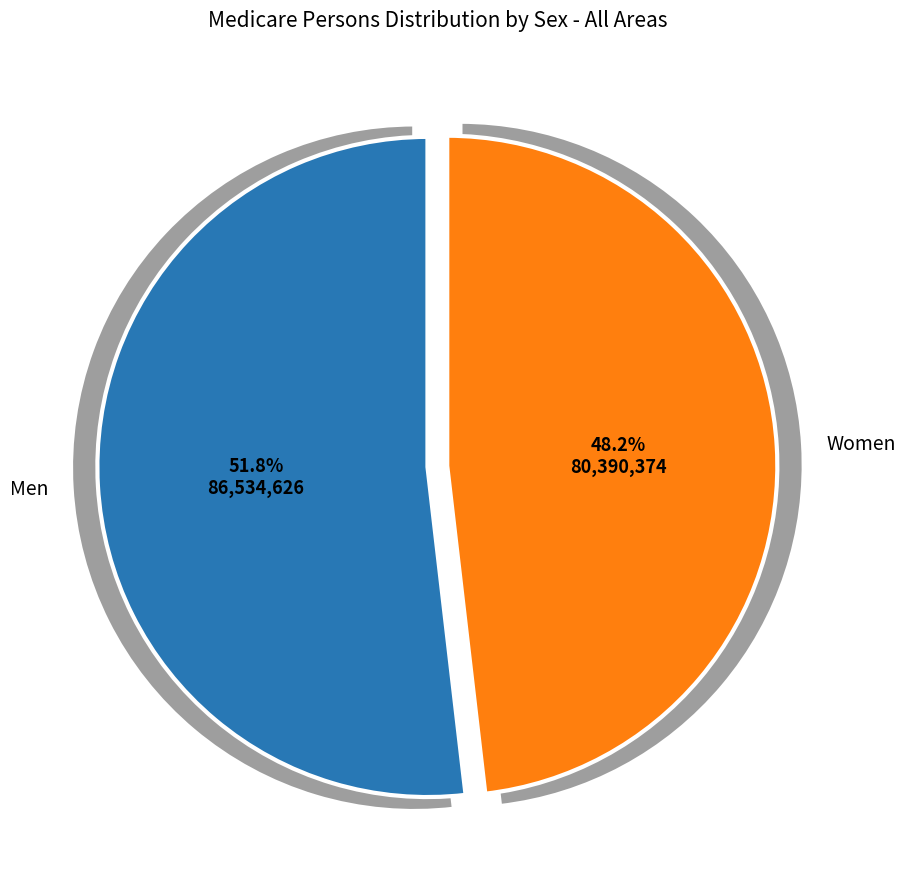

What percentage is NOT represented by Women?

51.8%